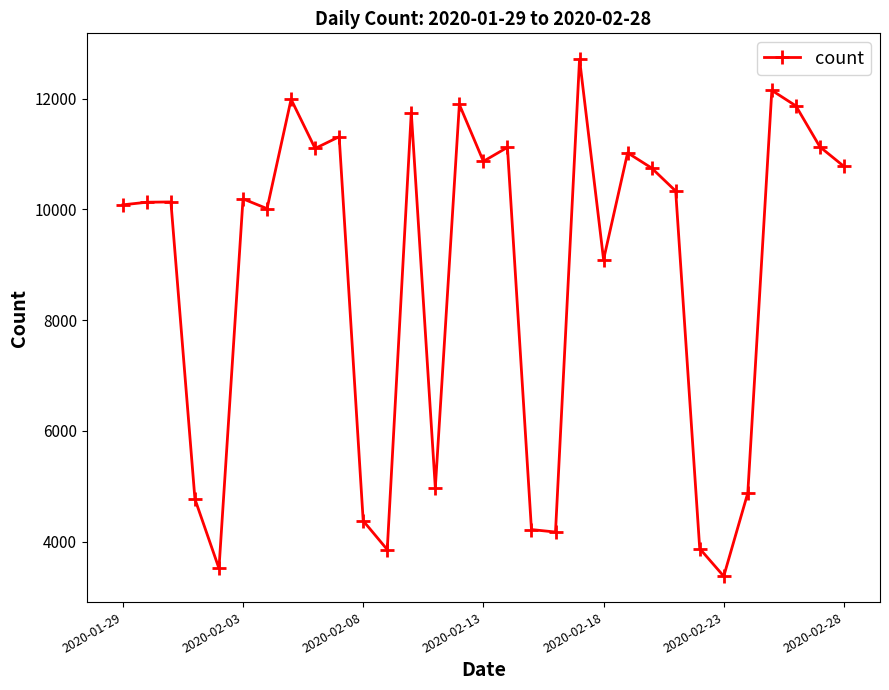

What is the difference between the second highest and second lowest values?

8633